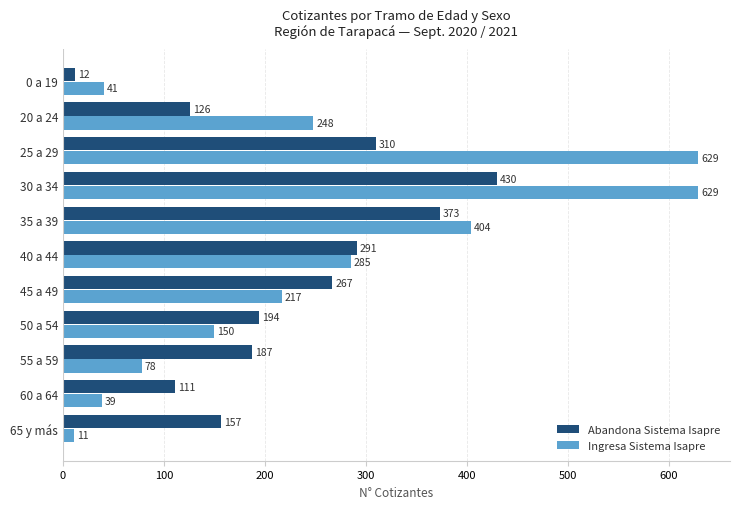

List the series in order of their peak value, lowest first.

Abandona Sistema Isapre, Ingresa Sistema Isapre